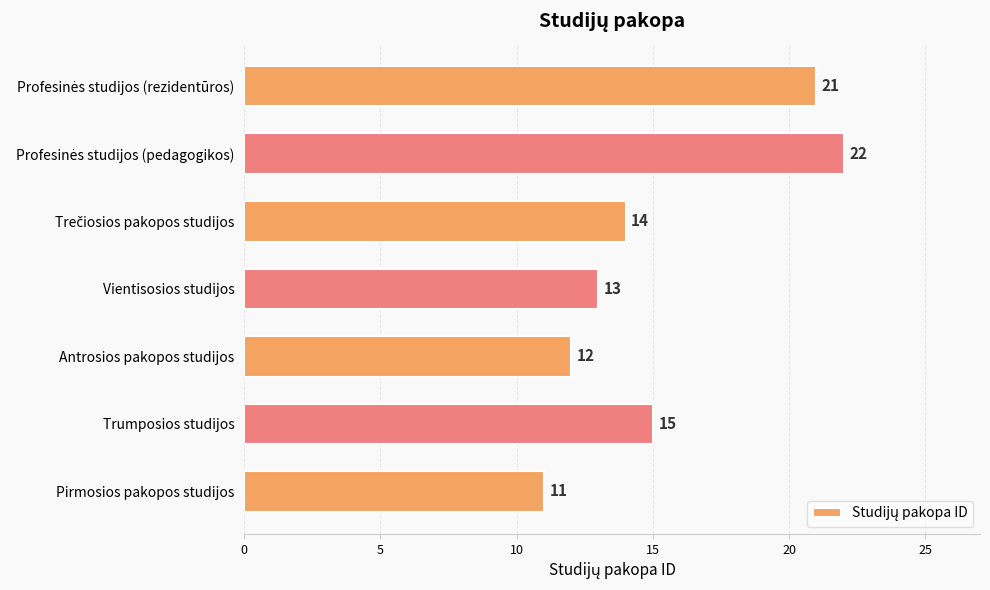

What is the average value?

15